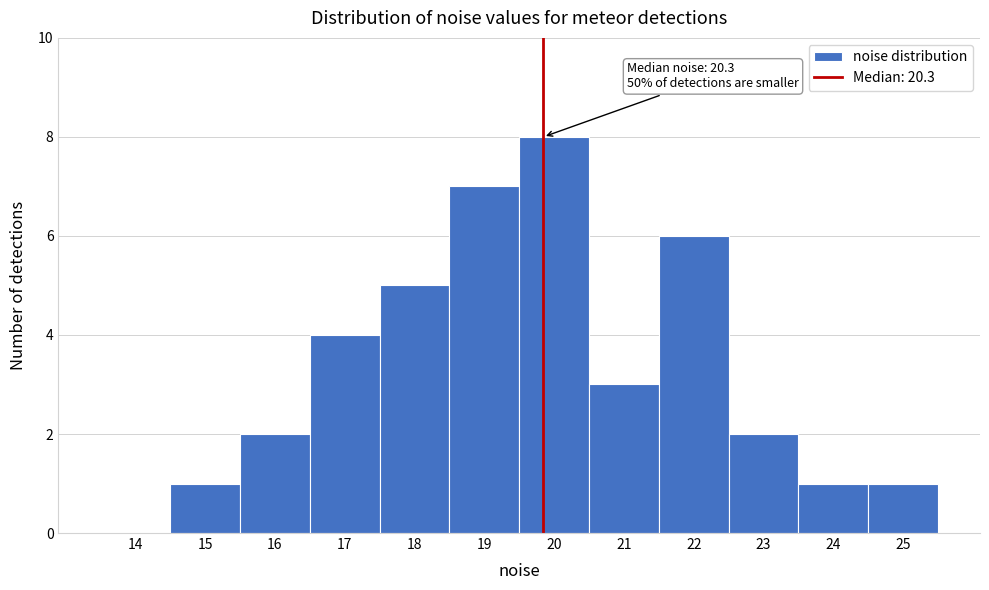

Reading left to right, what are all the values shown in this chart?

14=0	15=1	16=2	17=4	18=5	19=7	20=8	21=3	22=6	23=2	24=1	25=1